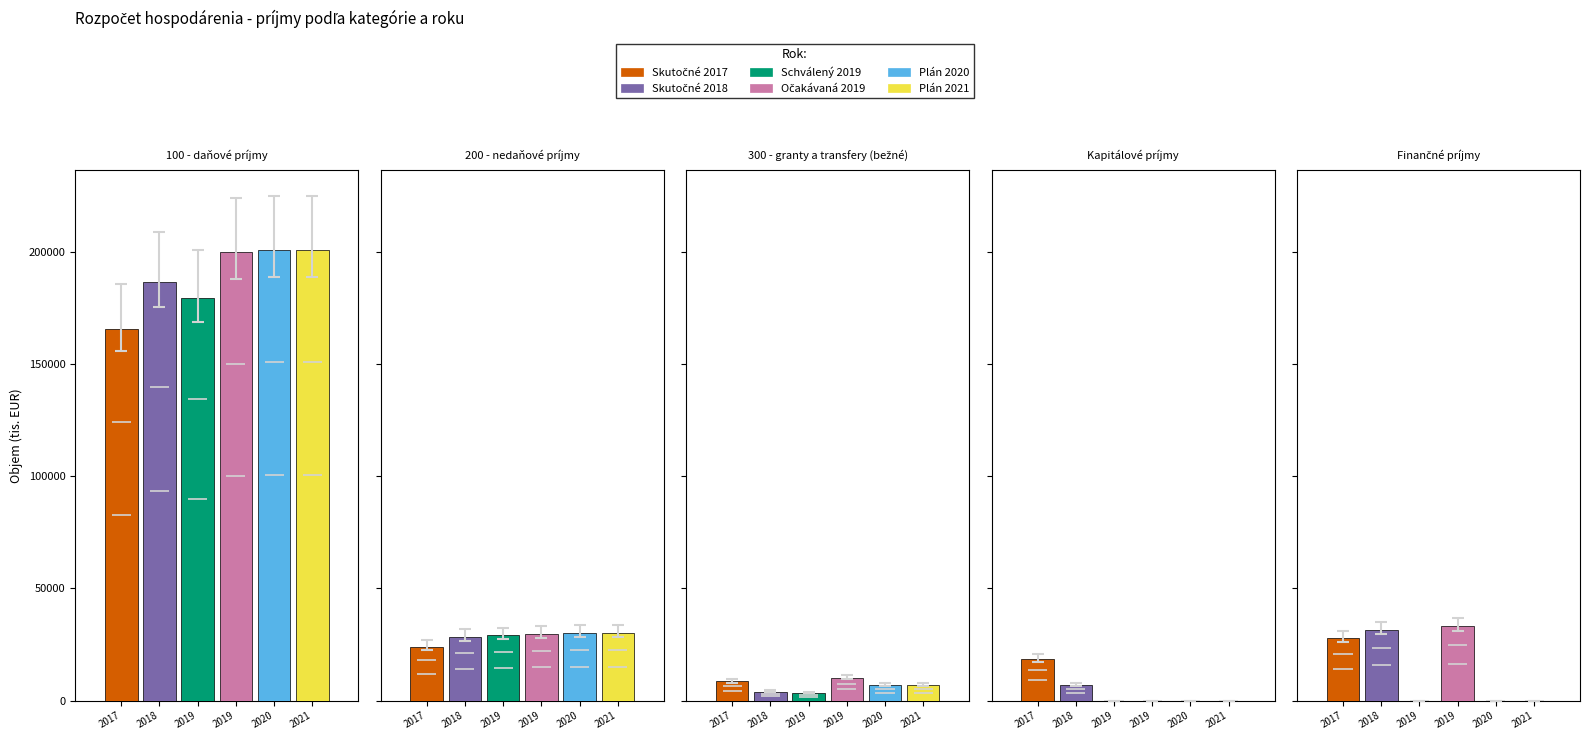

Which has a higher value, Finančné príjmy or Kapitálové príjmy?

Finančné príjmy